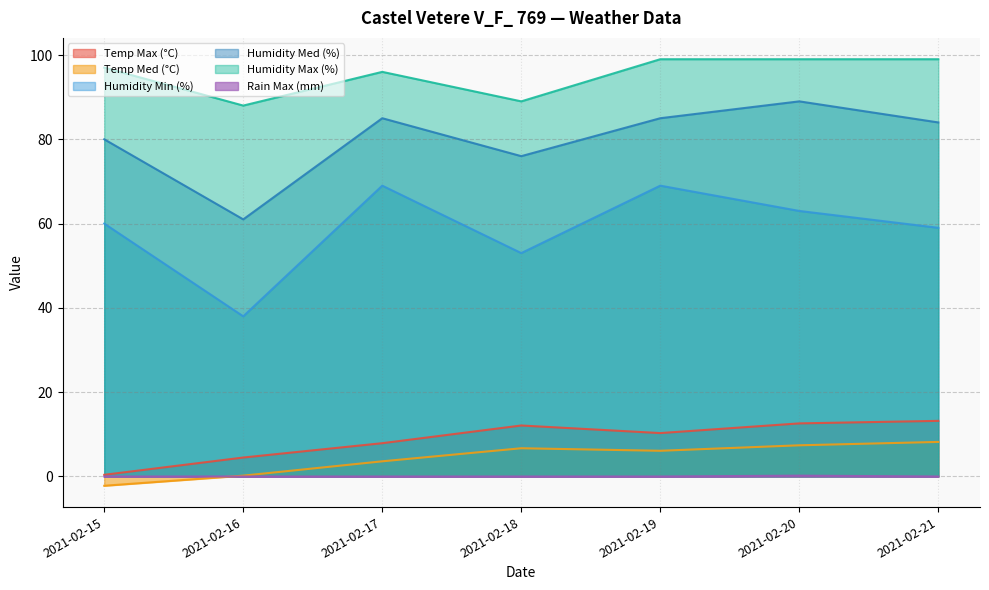

Reading left to right, what are all the values shown in this chart?

Temp Max (°C): 2021-02-15=0.4	2021-02-16=4.5	2021-02-17=7.9	2021-02-18=12.1	2021-02-19=10.3	2021-02-20=12.6	2021-02-21=13.2
Temp Med (°C): 2021-02-15=-2.2	2021-02-16=0.2	2021-02-17=3.6	2021-02-18=6.7	2021-02-19=6.1	2021-02-20=7.4	2021-02-21=8.2
Humidity Min (%): 2021-02-15=60.0	2021-02-16=38.0	2021-02-17=69.0	2021-02-18=53.0	2021-02-19=69.0	2021-02-20=63.0	2021-02-21=59.0
Humidity Med (%): 2021-02-15=80.0	2021-02-16=61.0	2021-02-17=85.0	2021-02-18=76.0	2021-02-19=85.0	2021-02-20=89.0	2021-02-21=84.0
Humidity Max (%): 2021-02-15=97.0	2021-02-16=88.0	2021-02-17=96.0	2021-02-18=89.0	2021-02-19=99.0	2021-02-20=99.0	2021-02-21=99.0
Rain Max (mm): 2021-02-15=0.0	2021-02-16=0.0	2021-02-17=0.0	2021-02-18=0.0	2021-02-19=0.0	2021-02-20=0.2	2021-02-21=0.0